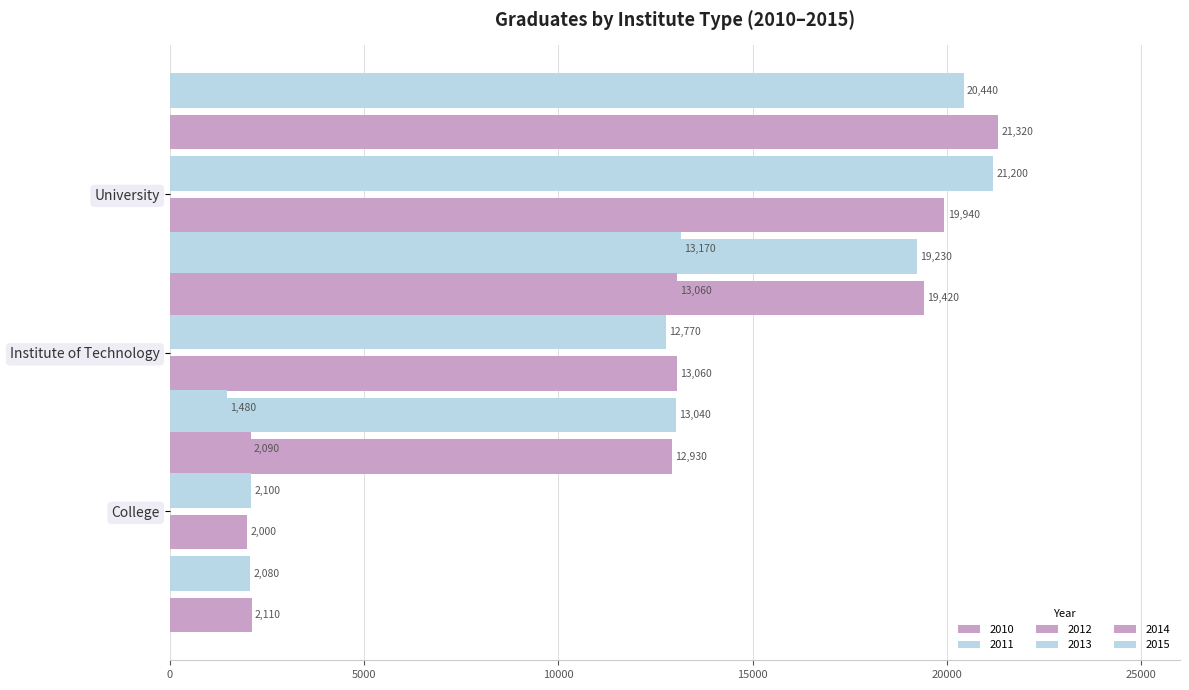

What is the sum of all 2014 values?

36470